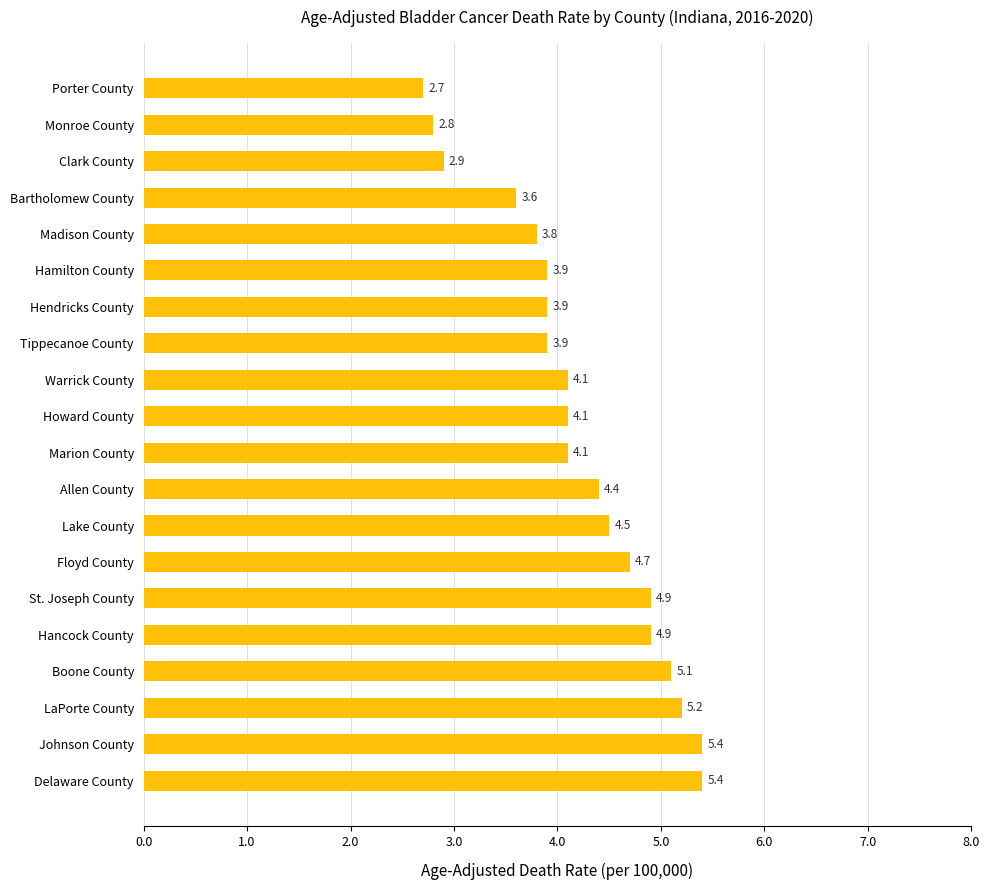

What is the difference between the second highest and minimum values?

2.7